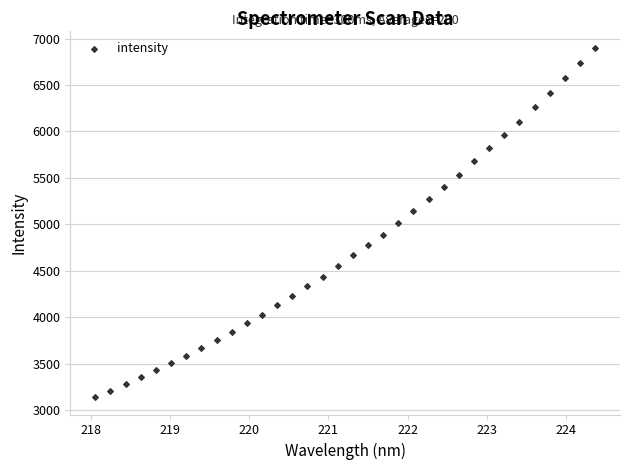

What is the range of X values (max minus min)?

6.3